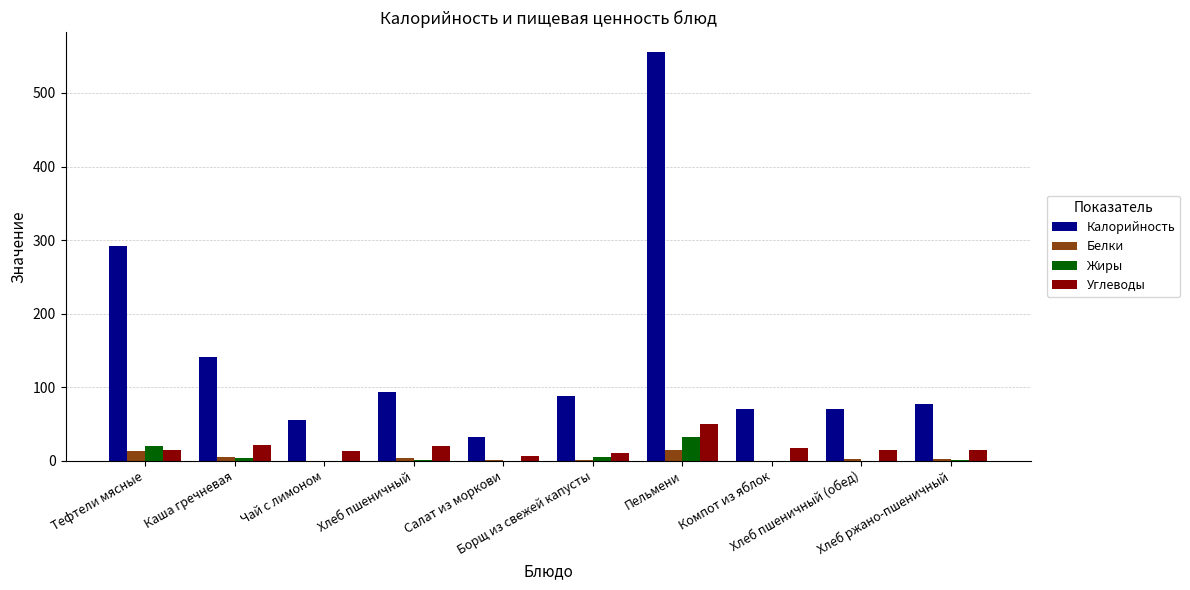

What is the sum of all Белки values?

42.4